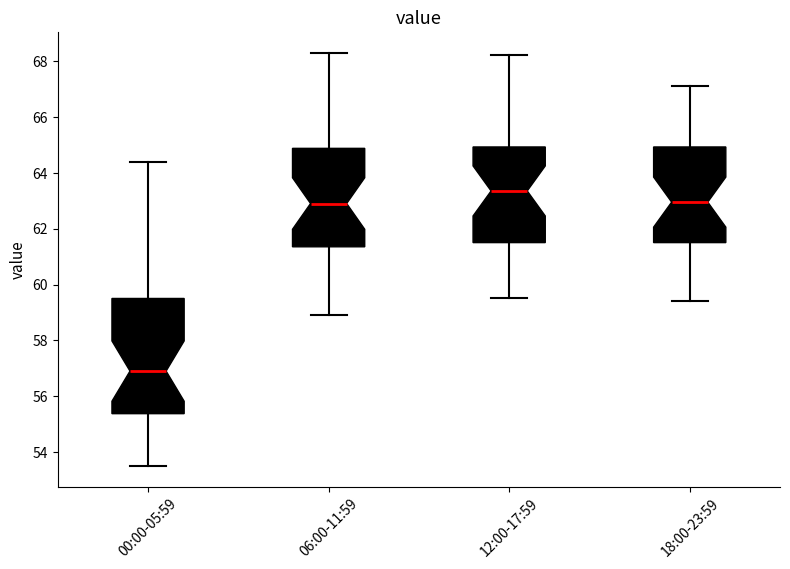

Reading left to right, transcribe this box plot: for each box, give where its median line is, the range the box spans, and where its two whiskers end, as read against the y-axis. The values are not printed on the chart, so give them approximately, as read against the axis.

00:00-05:59: median 57.0, box 55.4 to 59.6, whiskers 53.6 to 64.4
06:00-11:59: median 63.0, box 61.4 to 64.8, whiskers 59.0 to 68.4
12:00-17:59: median 63.4, box 61.6 to 65.0, whiskers 59.6 to 68.2
18:00-23:59: median 63.0, box 61.6 to 65.0, whiskers 59.4 to 67.2